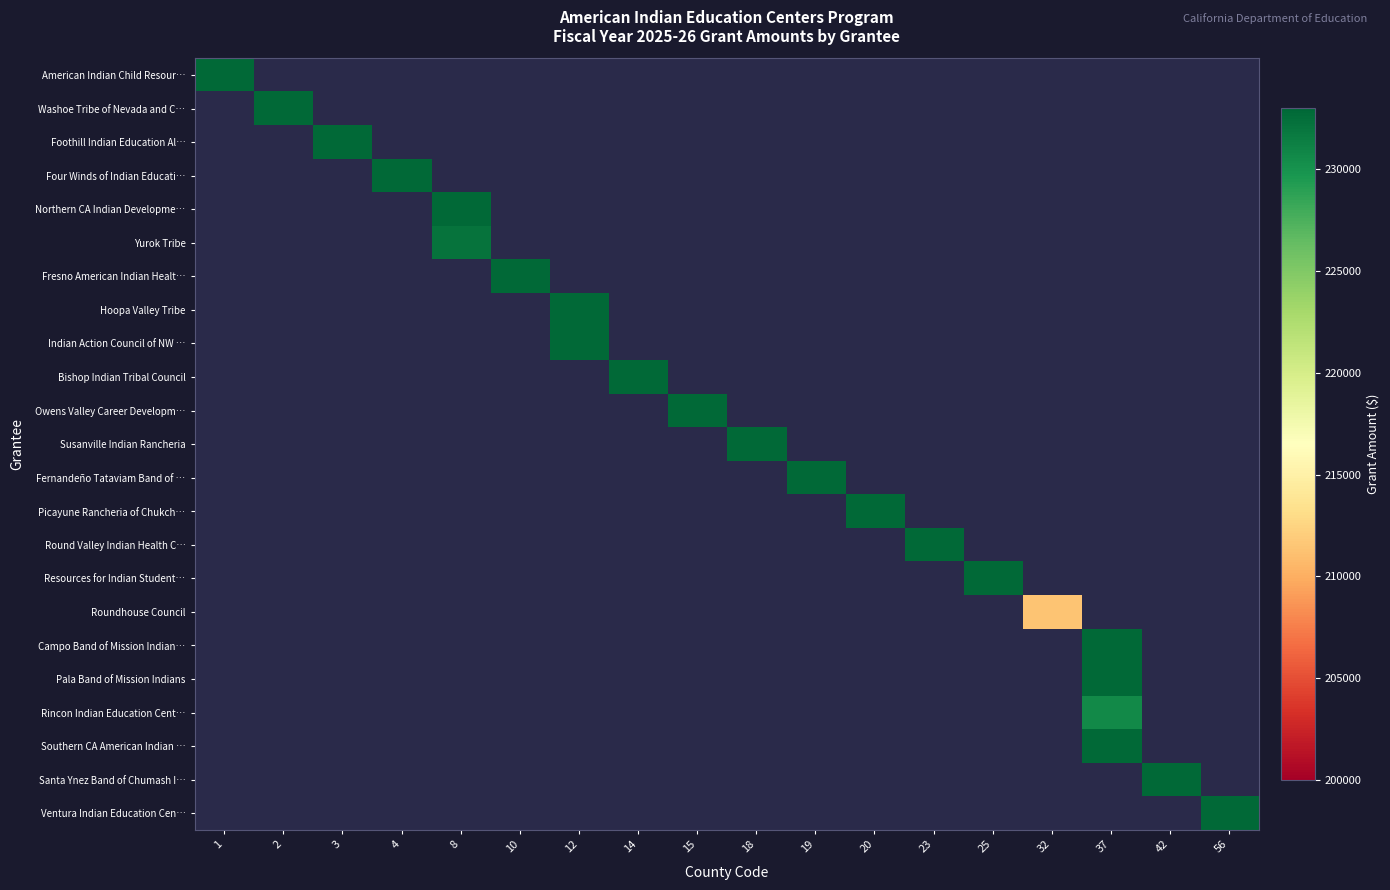

Rank the categories by Resources for Indian Student… value from lowest to highest.

1, 2, 3, 4, 8, 10, 12, 14, 15, 18, 19, 20, 23, 25, 32, 37, 42, 56